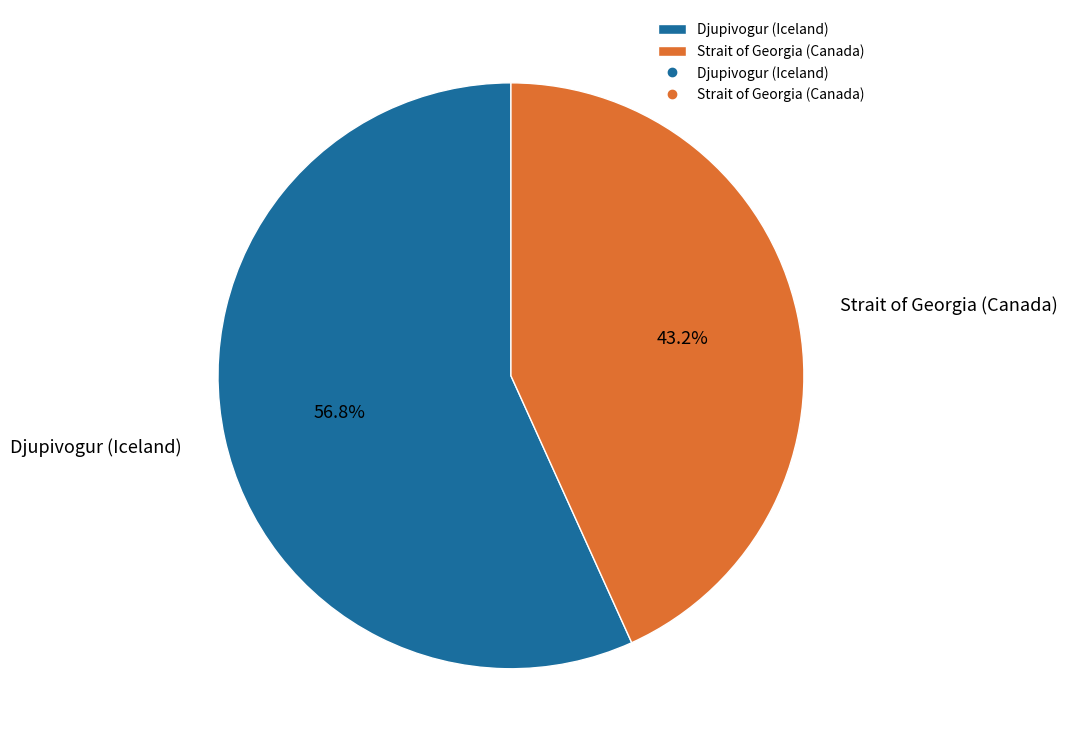

How many segments does this pie chart have?

2